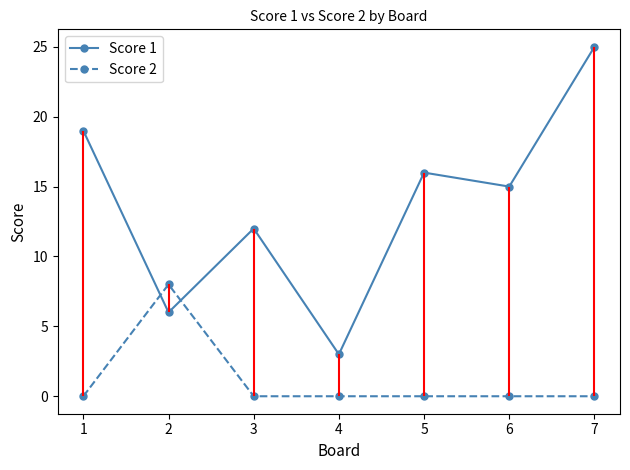

How many lines are shown in the chart?

2